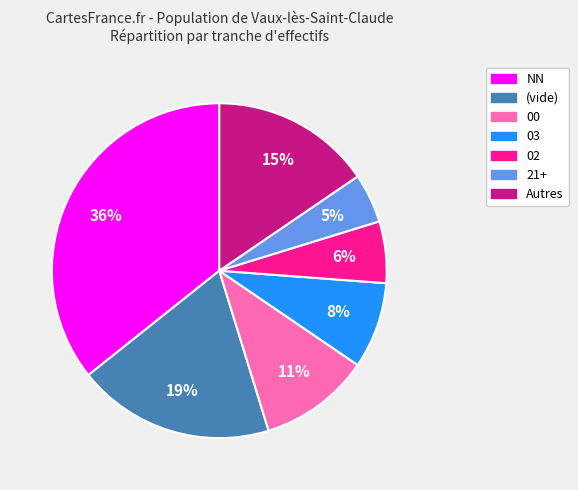

To the nearest percent, what is the difference between the largest and smallest slice percentages?

31%